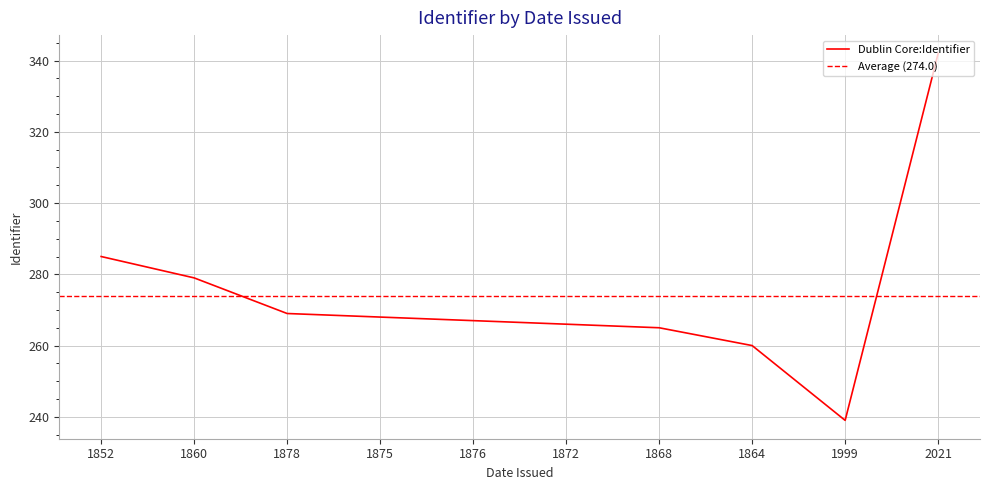

Where does the data first go above 268?

1852